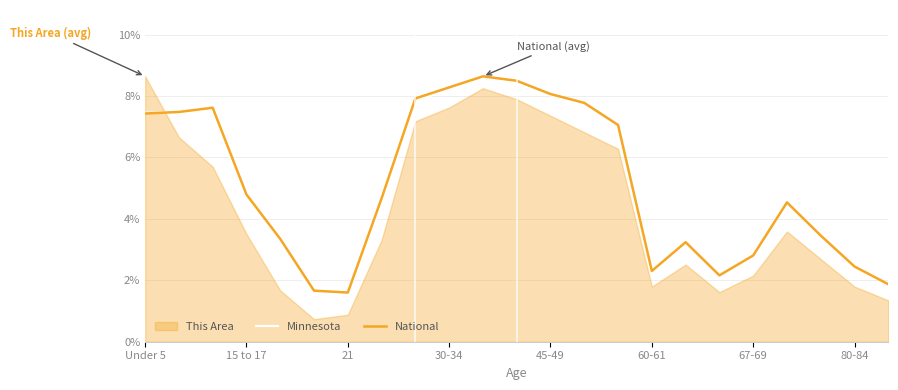

Where does the Minnesota series first go above 4?

Under 5